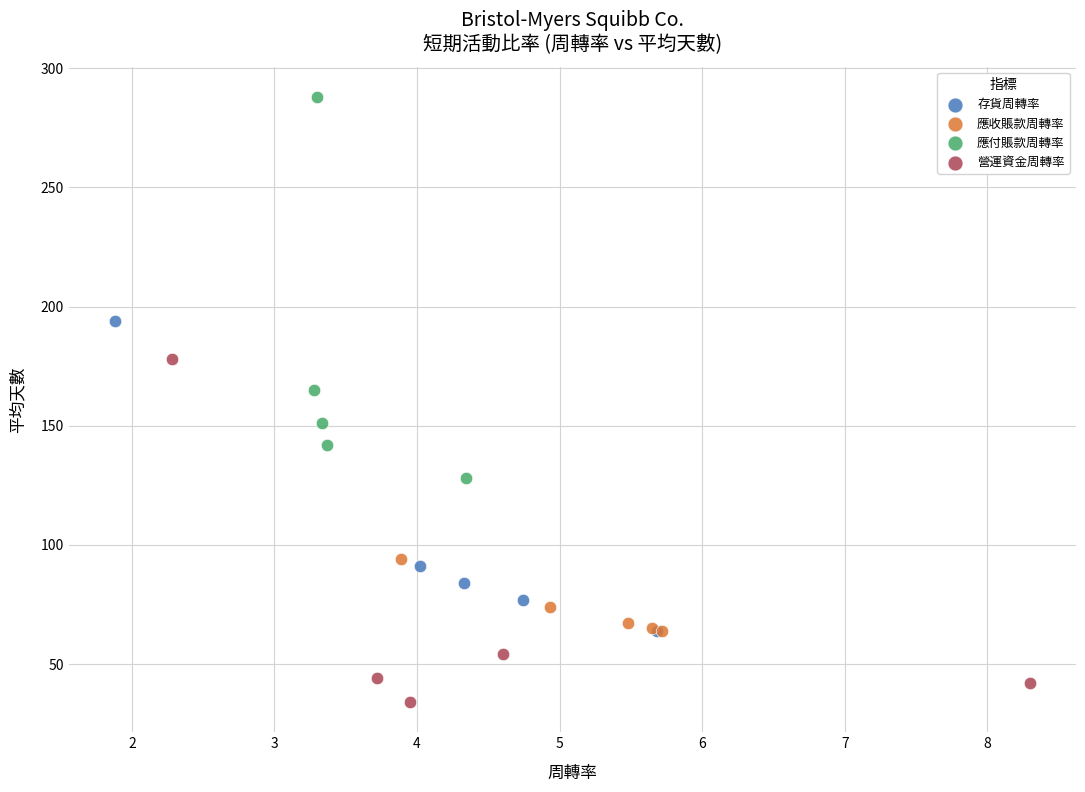

Which series has the largest Y range (max minus min)?

應付賬款周轉率